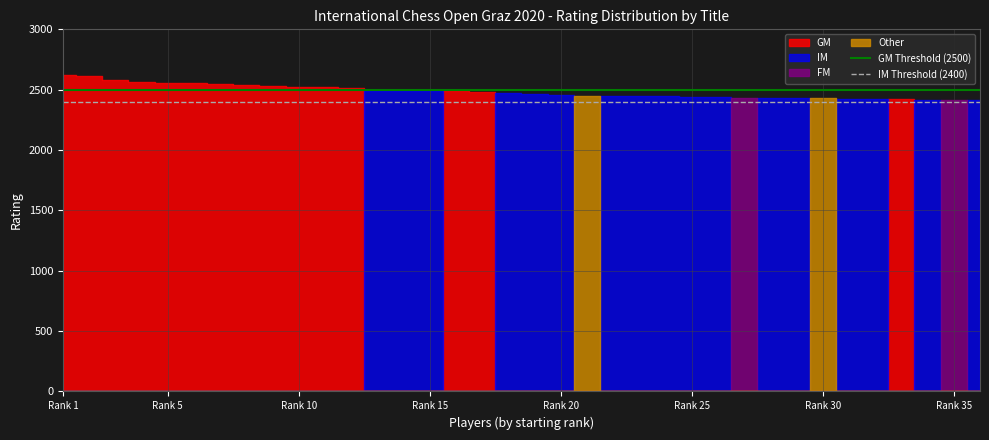

Which category has the lowest value in the IM Threshold (2400) series?

Rank 1